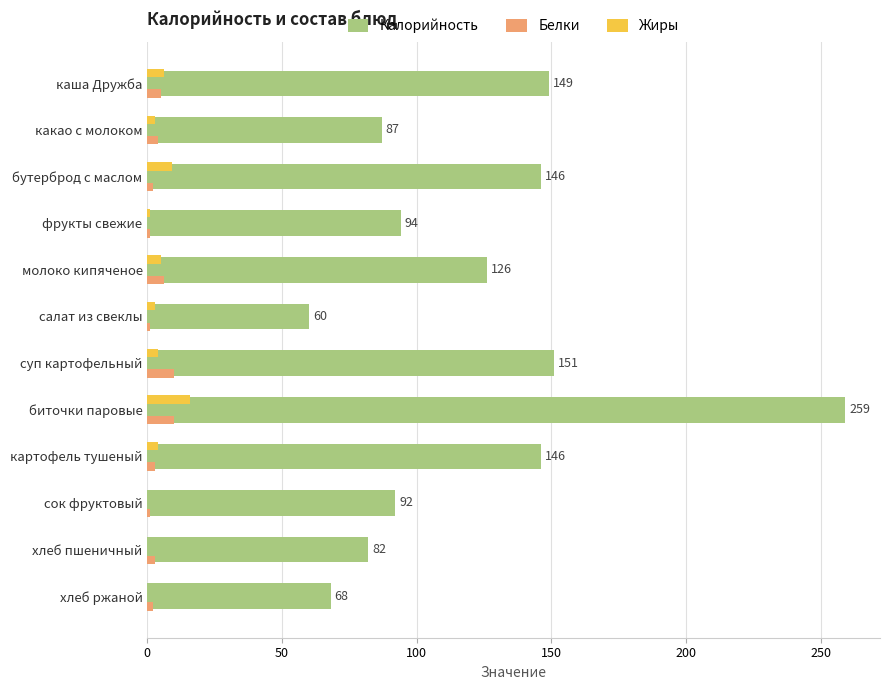

The Калорийность series shows 92 at сок фруктовый. True or false?

True